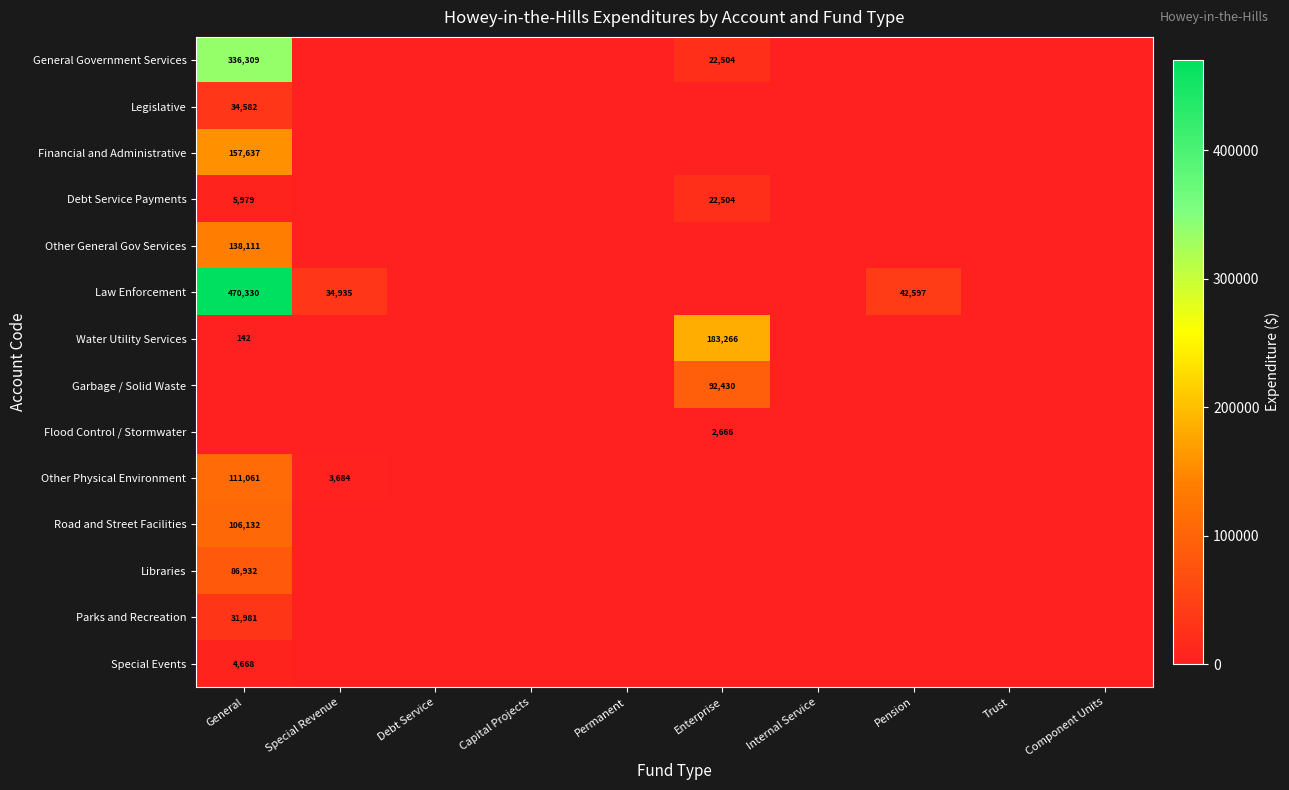

The value of Debt Service Payments at General is 3381. True or false?

False